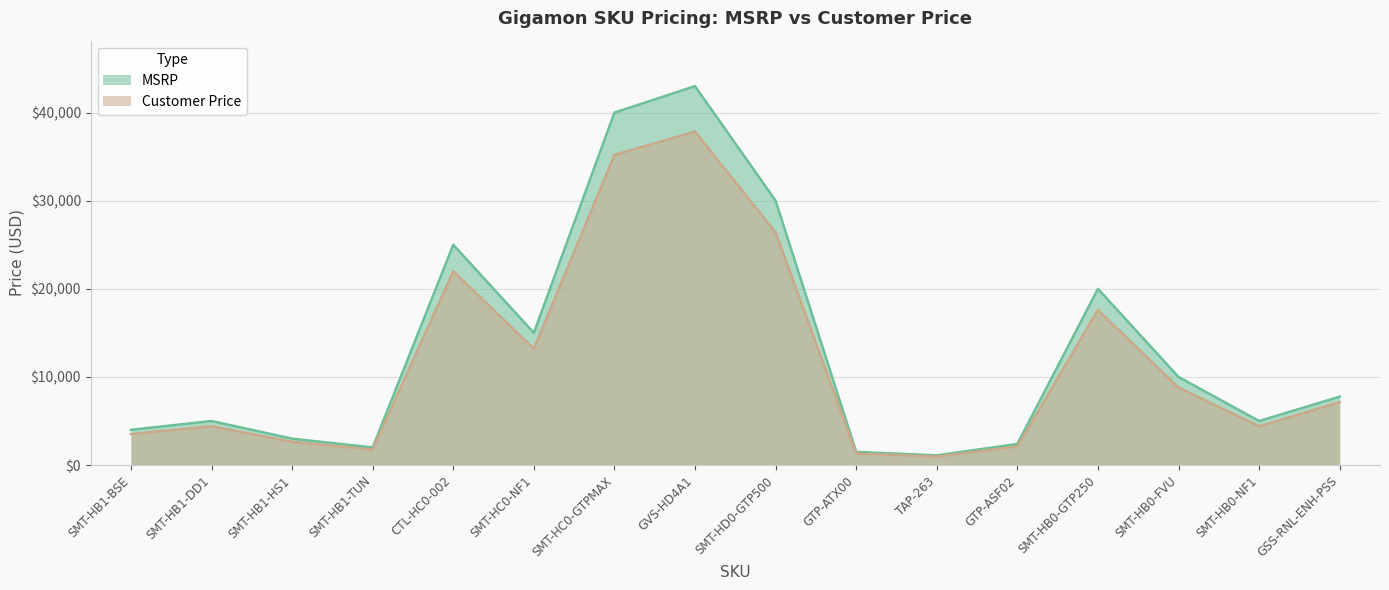

At which category is the sum across all series the highest?

GVS-HD4A1